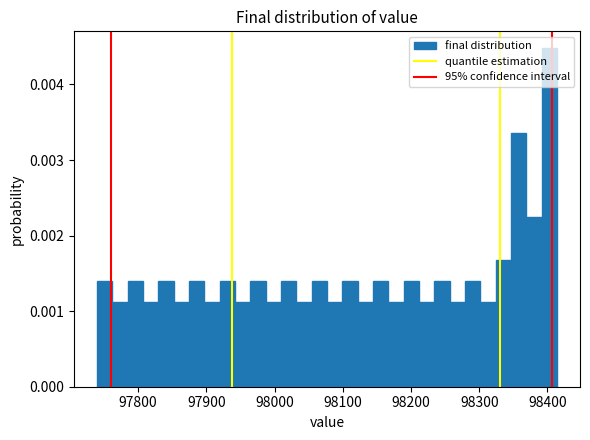

Read against the x-axis, roughly where is the centre of the tallest bar?

98400